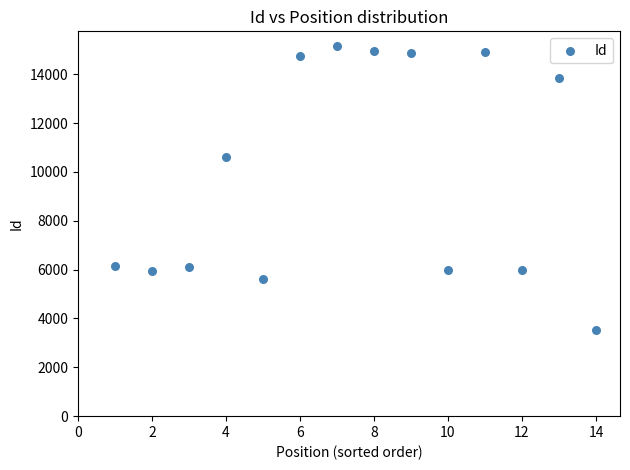

What is the range of X values (max minus min)?

13